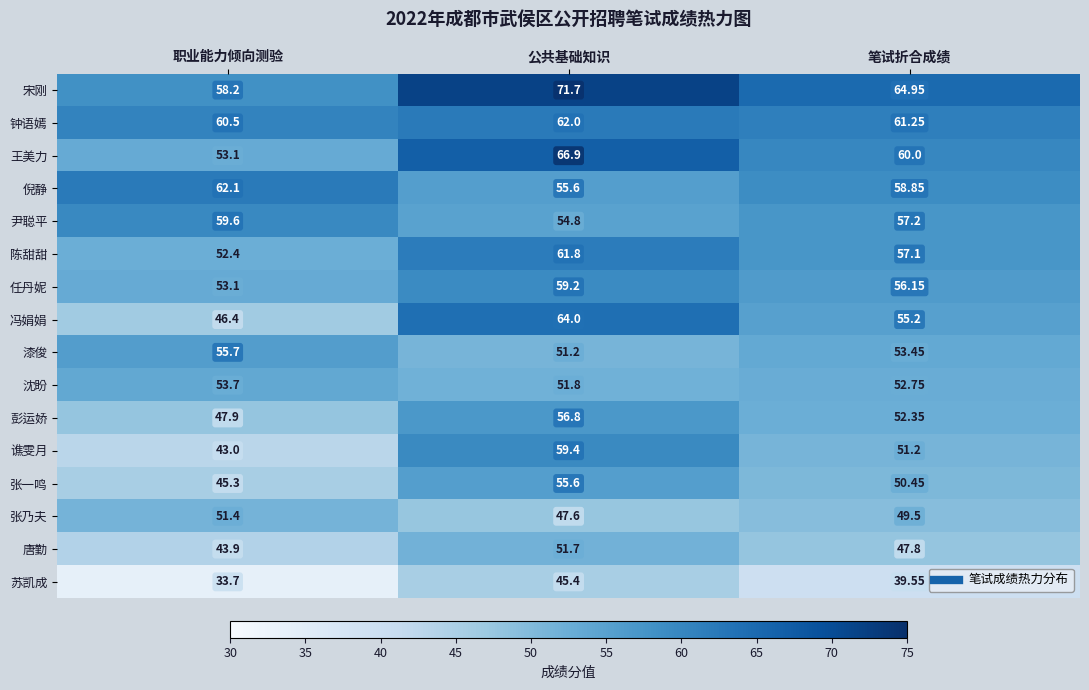

List the series in order of their peak value, lowest first.

苏凯成, 张乃夫, 唐勤, 沈盼, 张一鸣, 漆俊, 彭运娇, 任丹妮, 谯雯月, 尹聪平, 陈甜甜, 钟语嫣, 倪静, 冯娟娟, 王美力, 宋刚